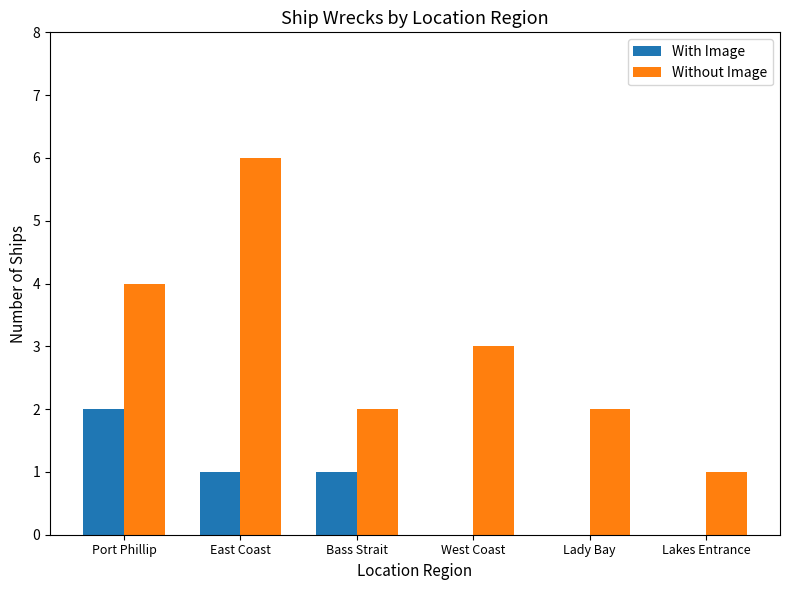

At which category is the sum across all series the highest?

East Coast